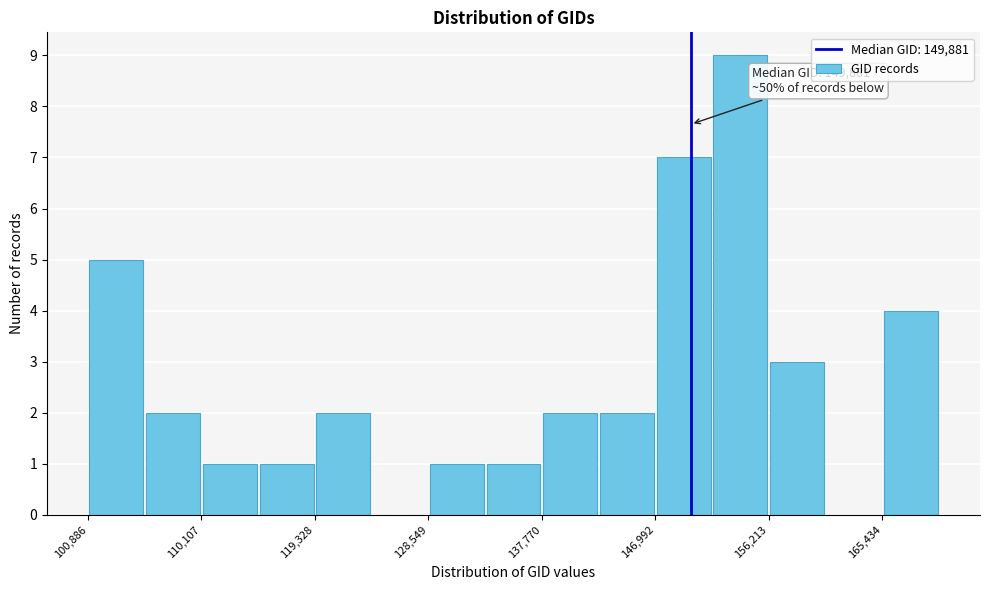

Which range on the x-axis has the tallest bar?

152000 to 156000